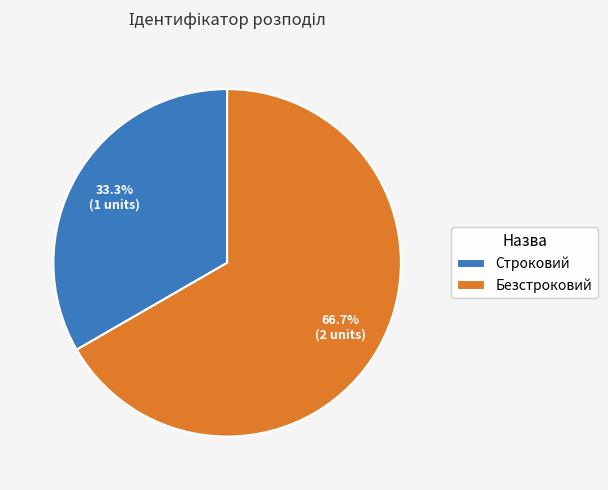

Rank the categories by value from lowest to highest.

Строковий, Безстроковий